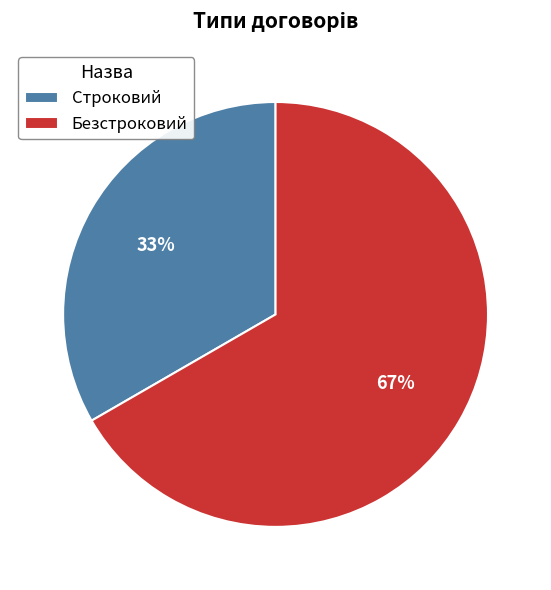

Approximately how many times larger is the value at Строковий compared to Безстроковий?

0.5